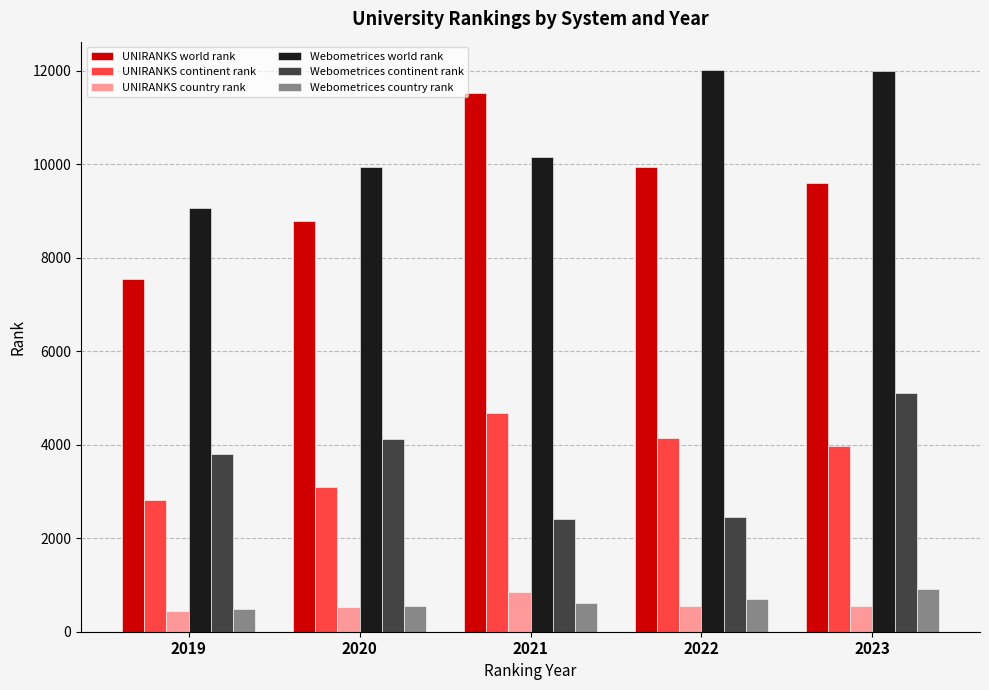

What is the minimum value for UNIRANKS continent rank?

2812